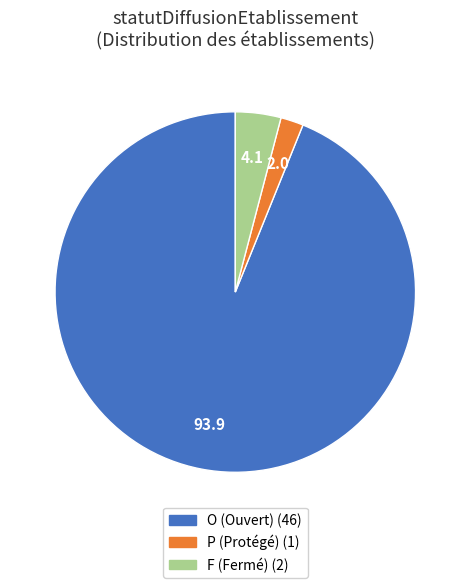

What is the largest slice in the pie chart?

O